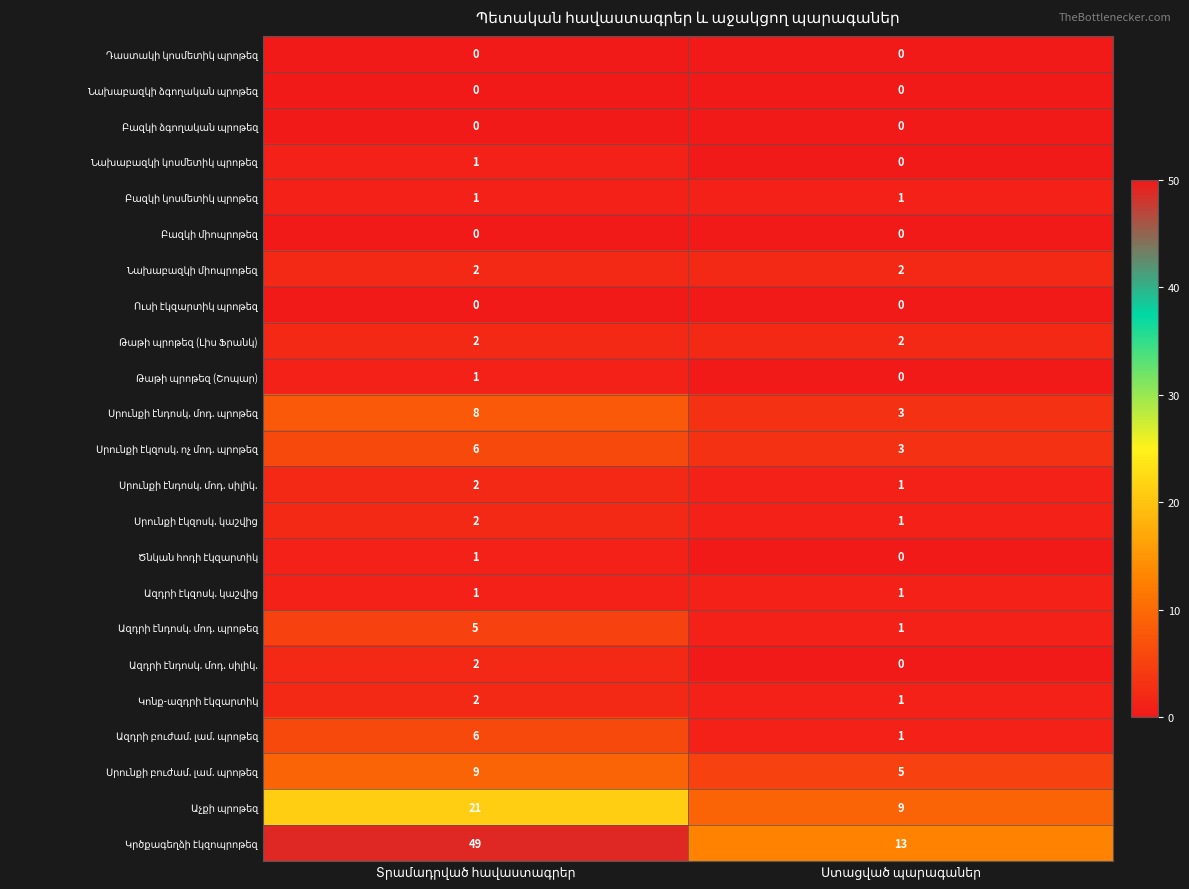

What is the greatest value displayed?

49